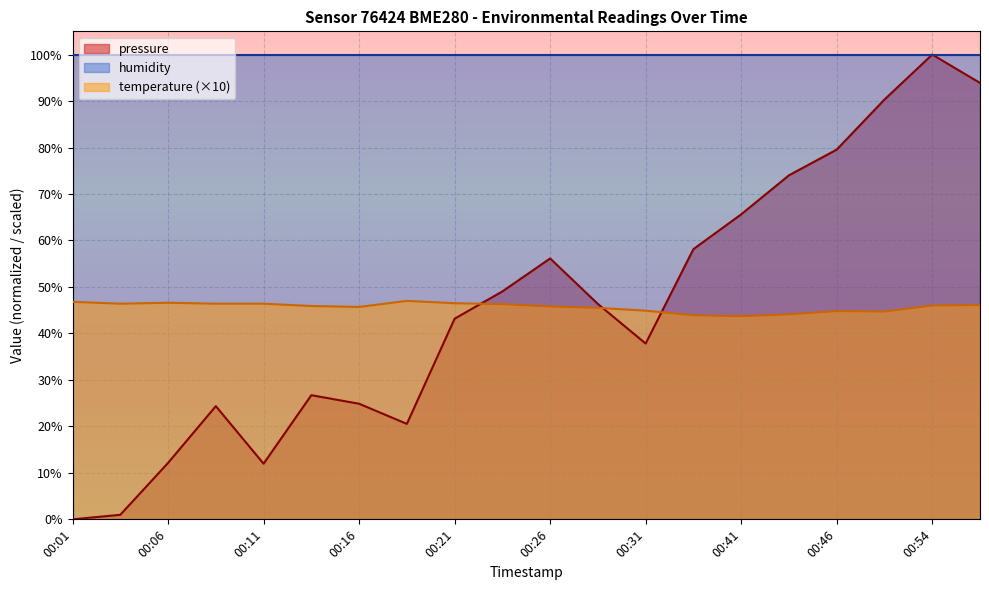

The pressure series shows 24.9 at 00:16. True or false?

True